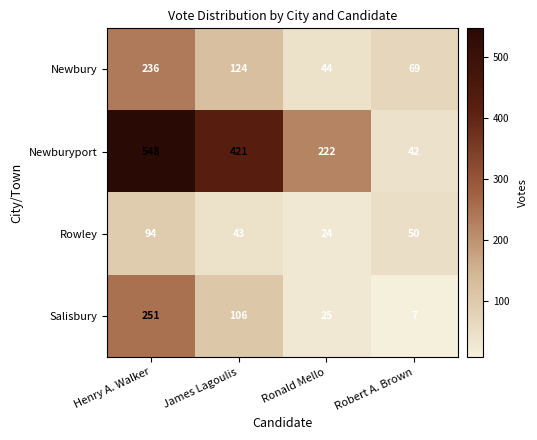

What is the difference between the maximum and minimum values in the Newburyport series?

506